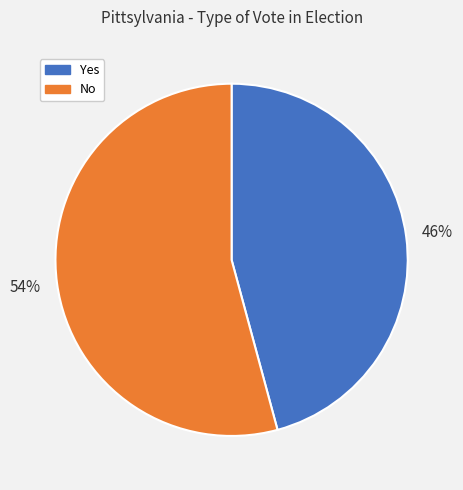

To the nearest percent, what is the average slice percentage?

50%